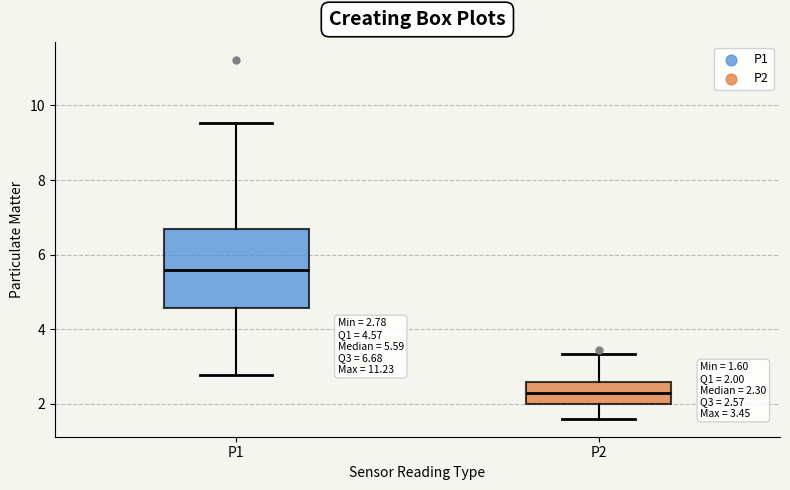

Which box's median line is the lowest?

P2